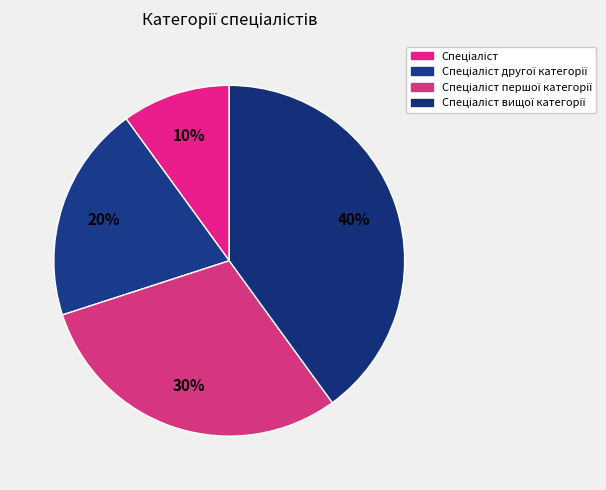

How many slices are in this pie chart?

4